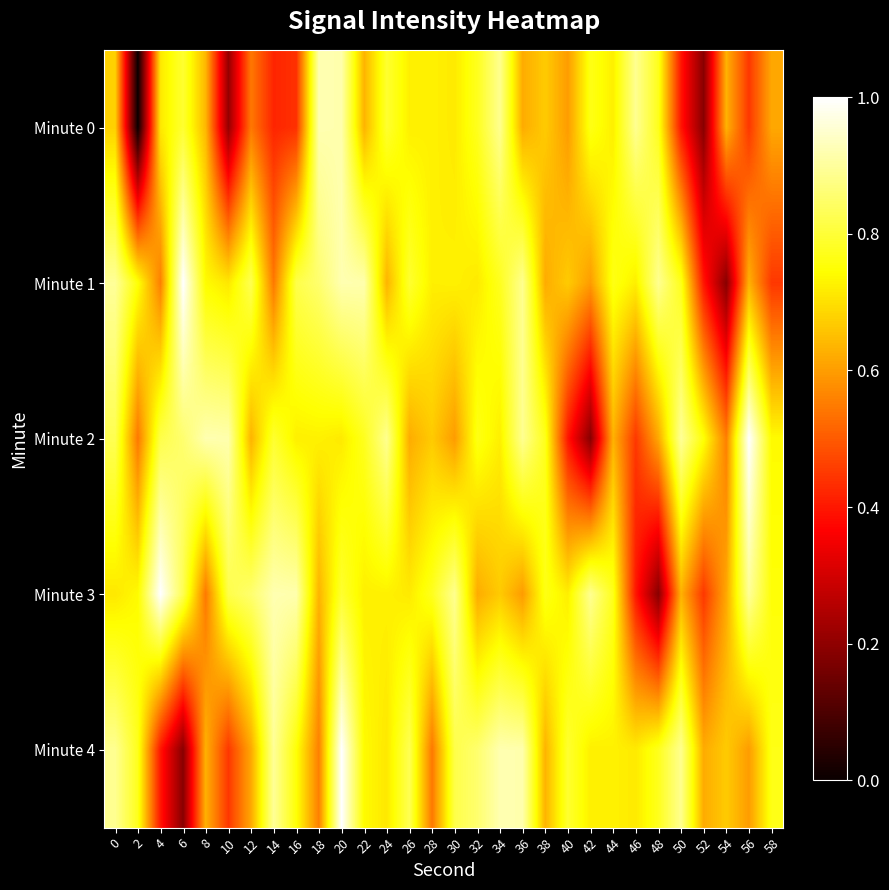

Which series has the widest spread of values?

Minute 0